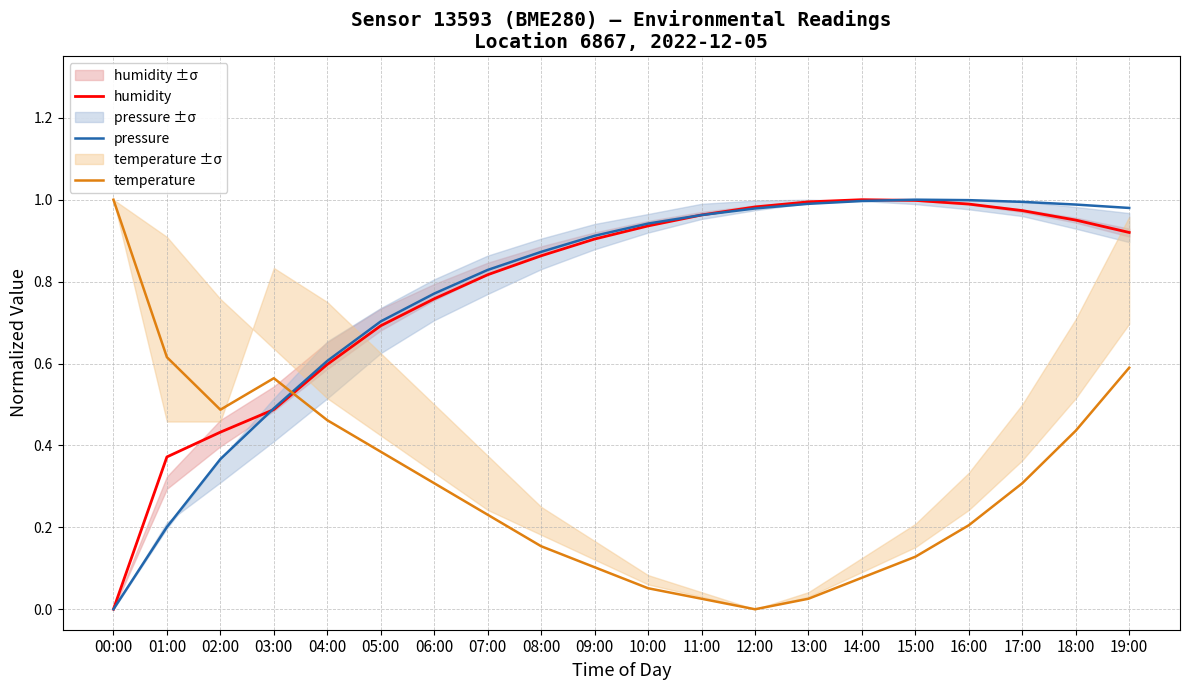

At which category is the sum across all series the highest?

19:00